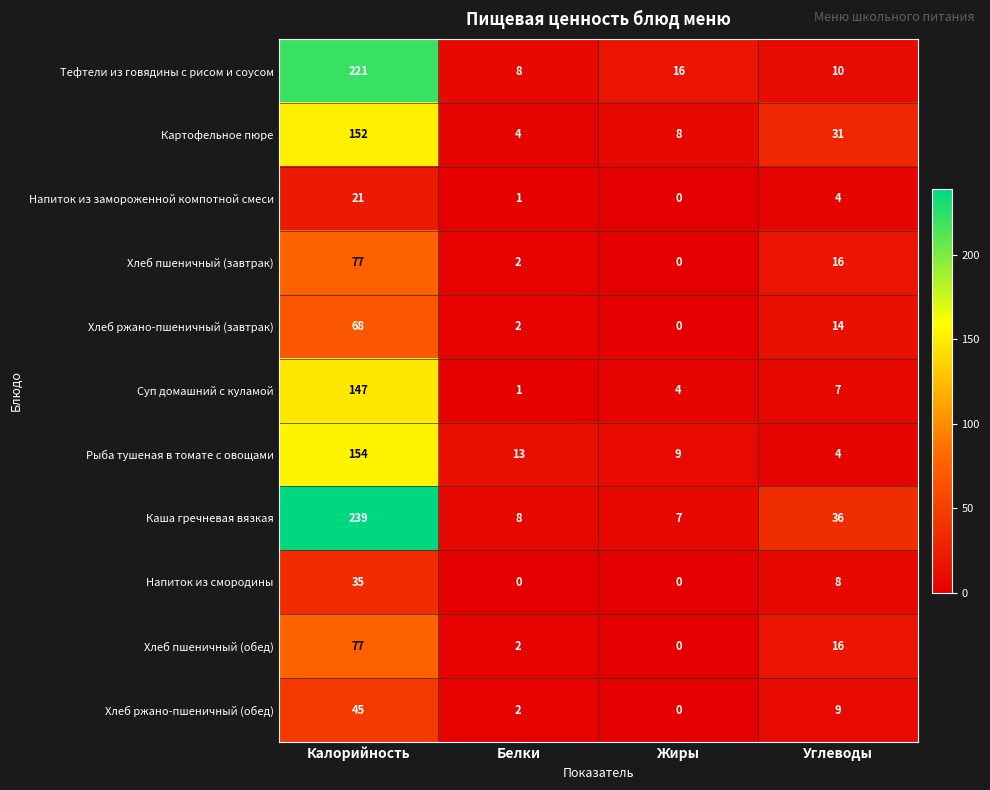

True or false: Каша гречневая вязкая has a value of 344 at Калорийность.

False